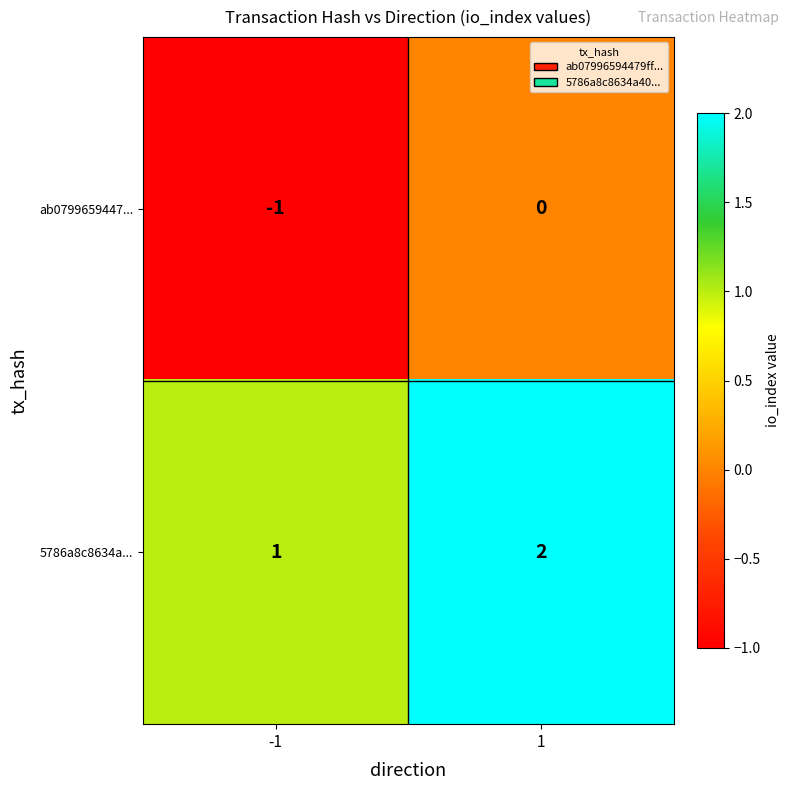

What is the spread (max minus min) of values at -1?

2